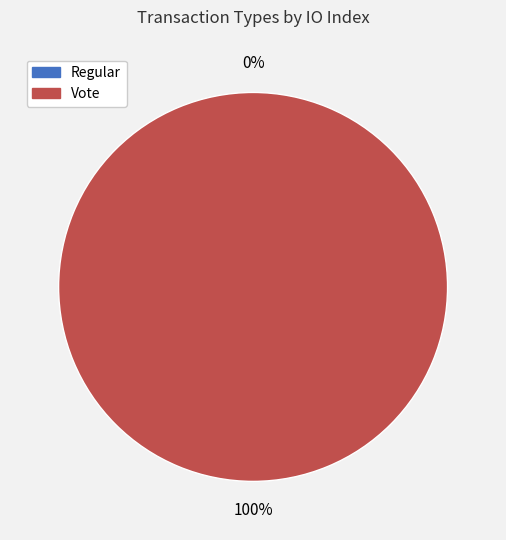

Is there a majority slice in this chart?

Yes